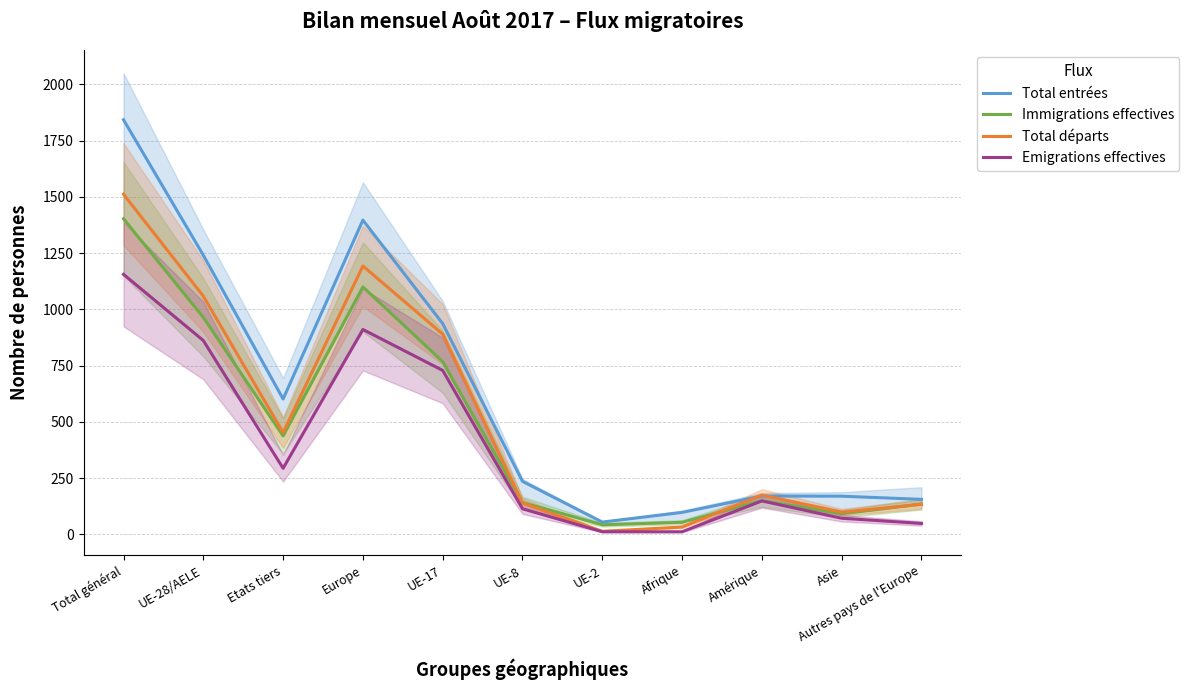

List the labels in order of Total départs value, largest first.

Total général, Europe, UE-28/AELE, UE-17, Etats tiers, Amérique, UE-8, Autres pays de l'Europe, Asie, Afrique, UE-2